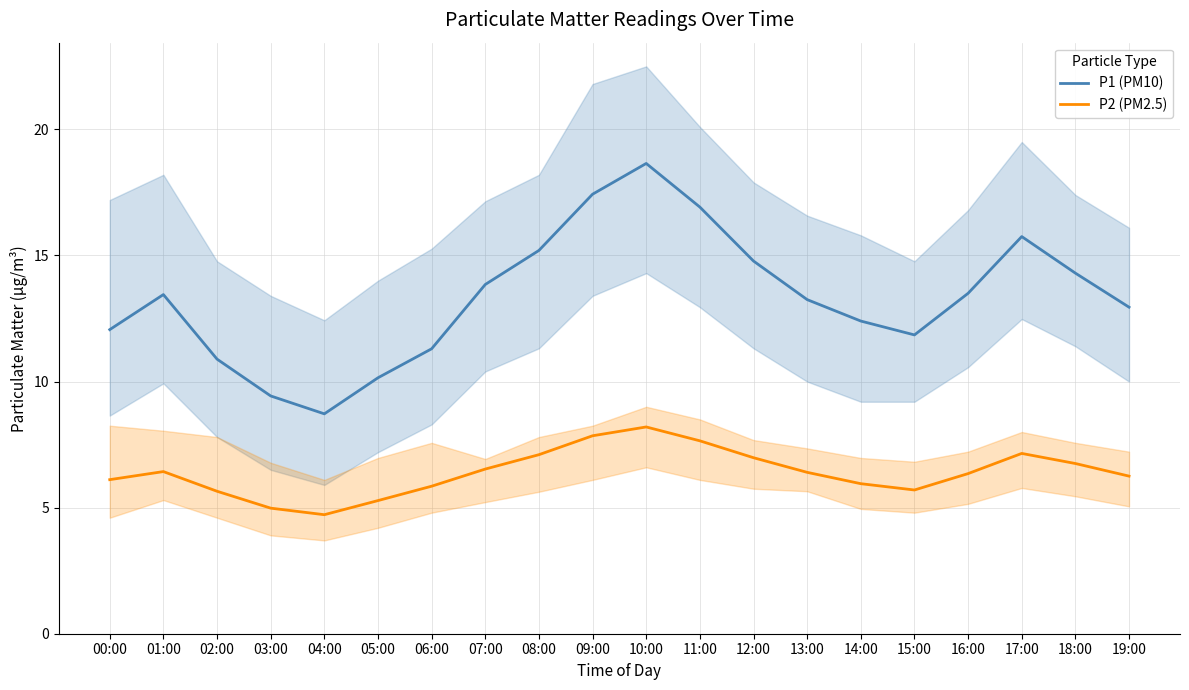

How many values in the P2 (PM2.5) series are below 6?

7